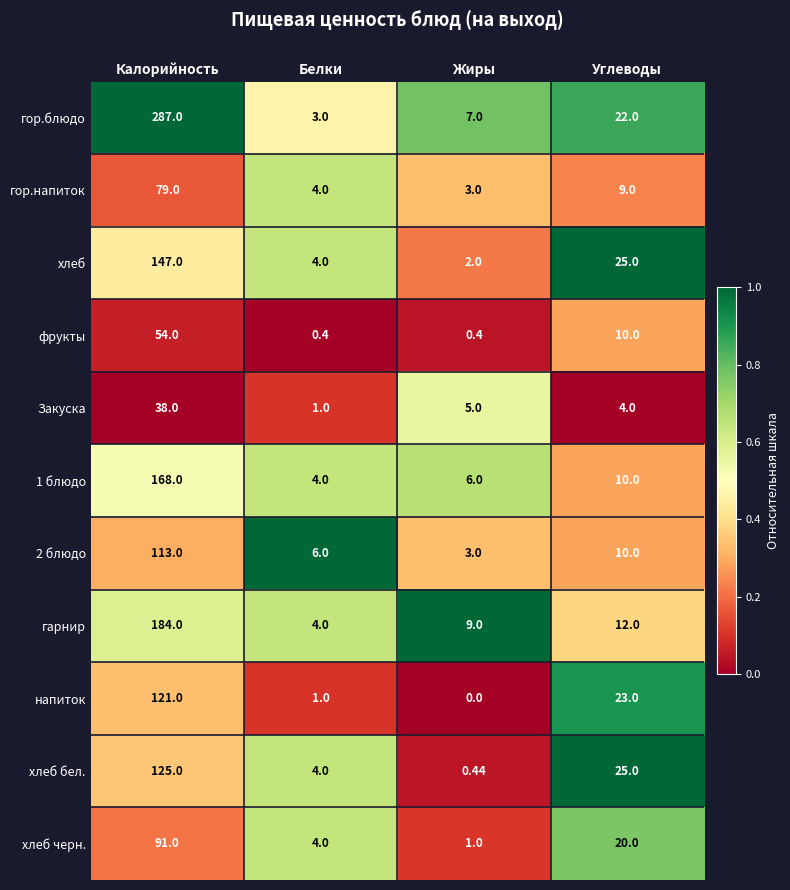

Where is гор.блюдо nearest to the value 145?

Углеводы